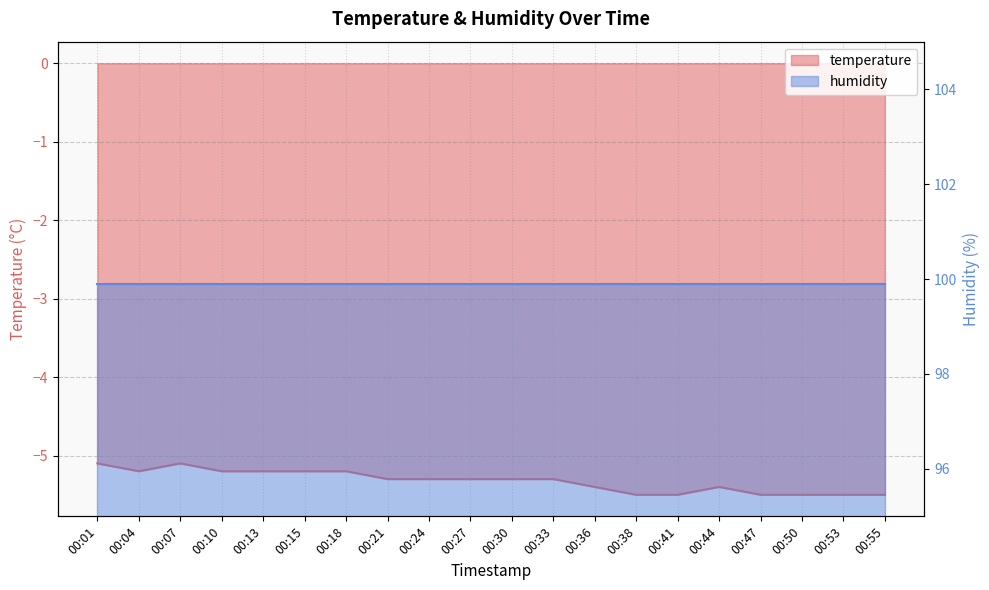

Rank the categories by value from highest to lowest.

00:01, 00:07, 00:04, 00:10, 00:13, 00:15, 00:18, 00:21, 00:24, 00:27, 00:30, 00:33, 00:36, 00:44, 00:38, 00:41, 00:47, 00:50, 00:53, 00:55